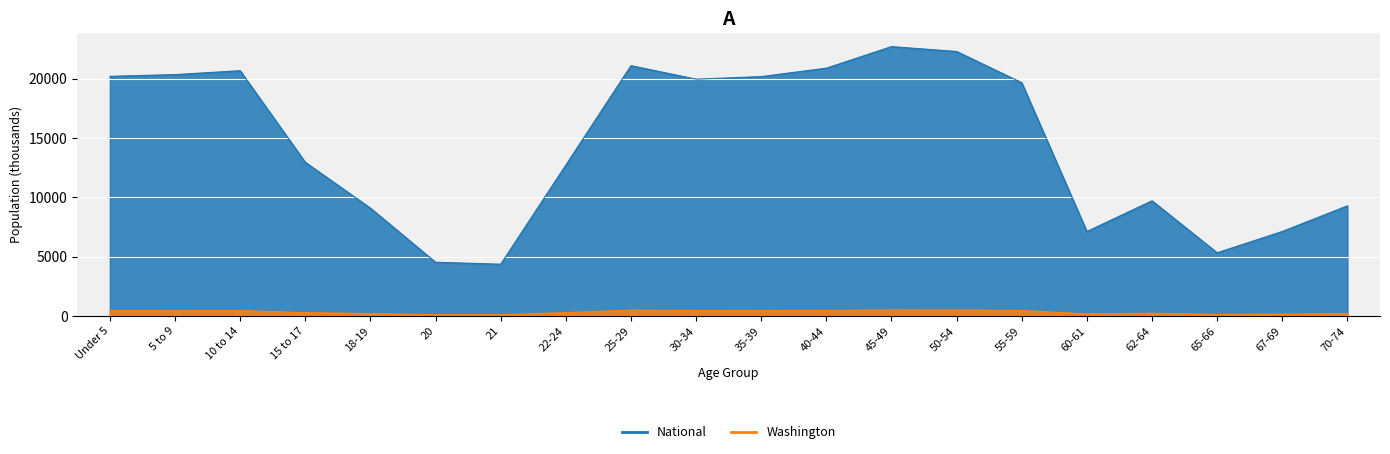

True or false: National has a value of 22262.8 at 22-24.

False